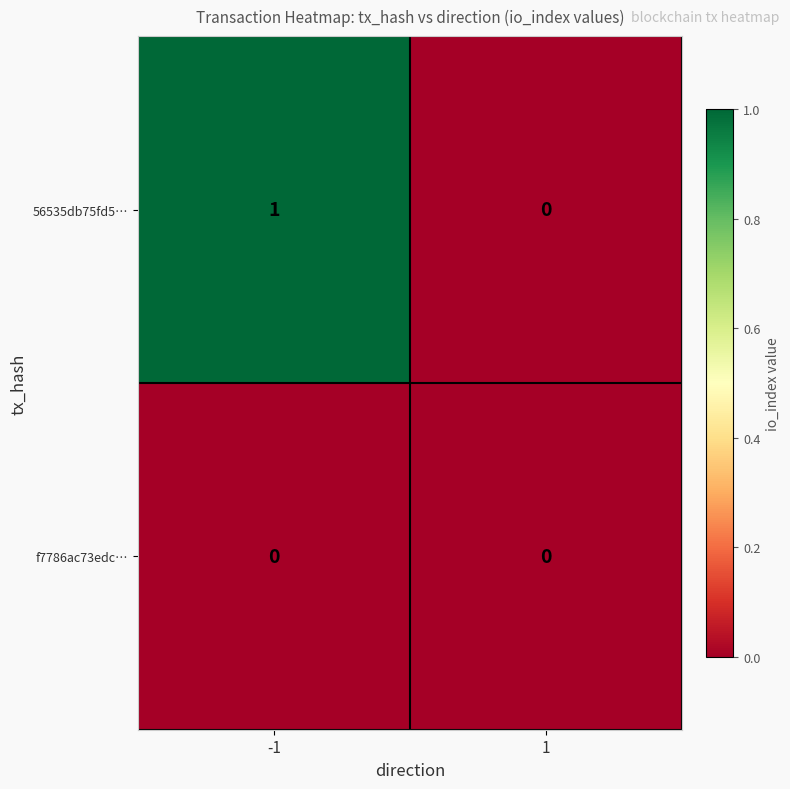

The 56535db75fd5… series shows 1 at -1. True or false?

True